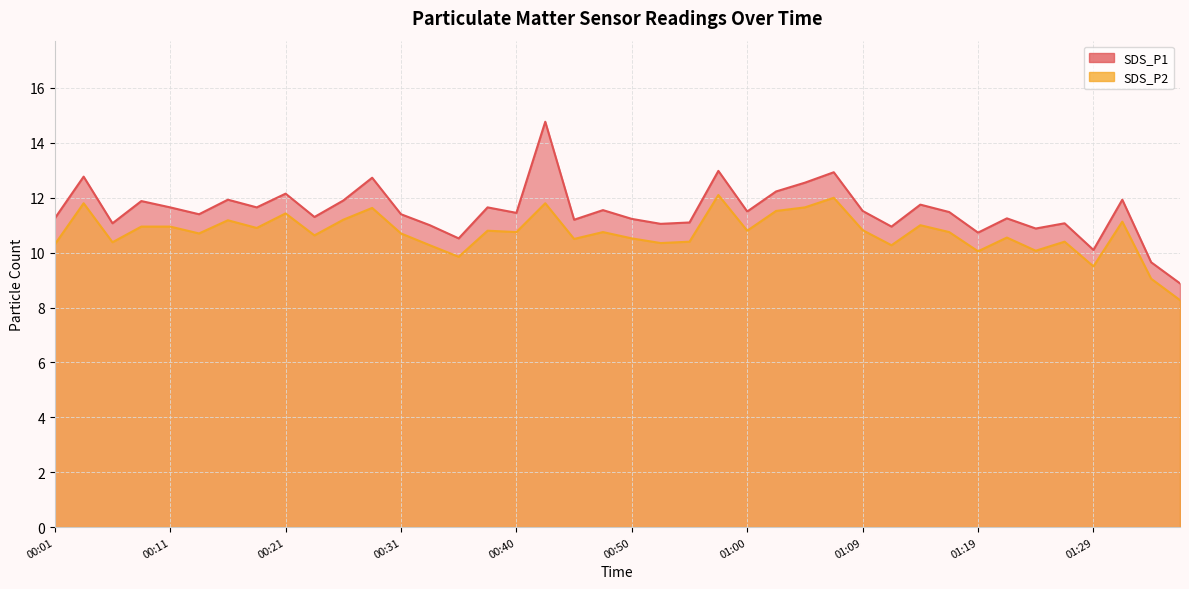

True or false: SDS_P1 has a value of 15.4 at 01:09.

False